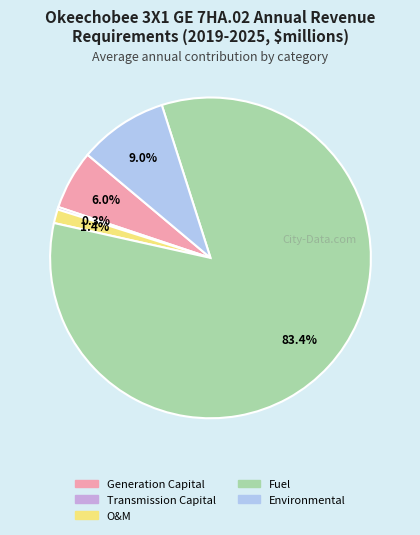

What percentage do Generation Capital and Environmental together represent?

15.0%